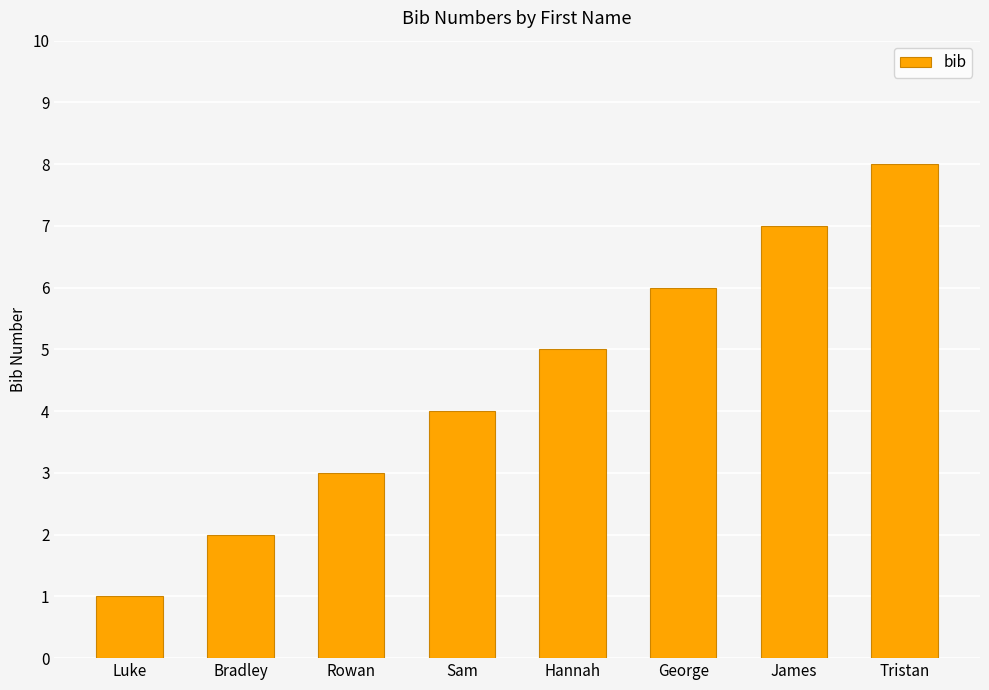

Reading left to right, what are all the values shown in this chart?

Luke=1	Bradley=2	Rowan=3	Sam=4	Hannah=5	George=6	James=7	Tristan=8